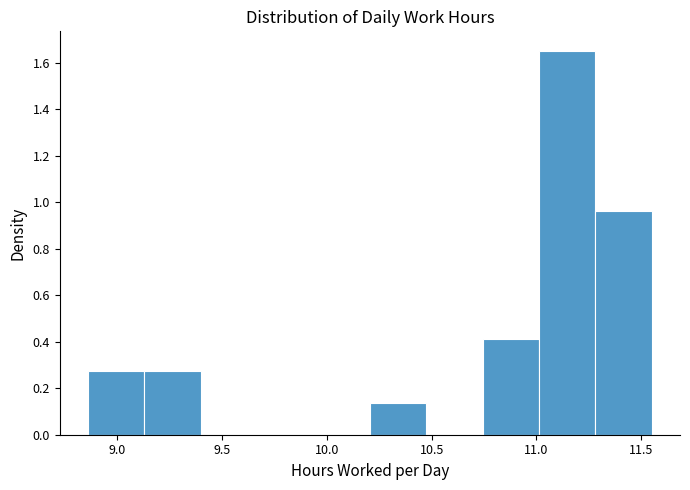

How tall is the bar that spans 11.00 to 11.30 on the x-axis? Neither the bar edges nor the heights are printed on the chart, so give them approximately, as read against the axes.

1.66